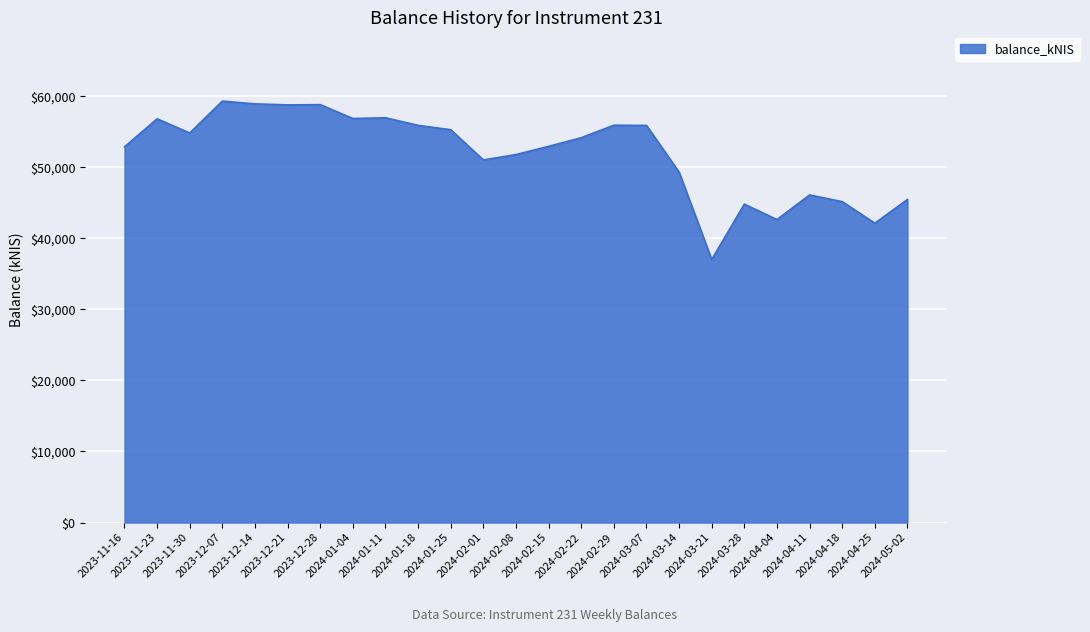

True or false: the data shows 25996.4 at 2023-11-16.

False